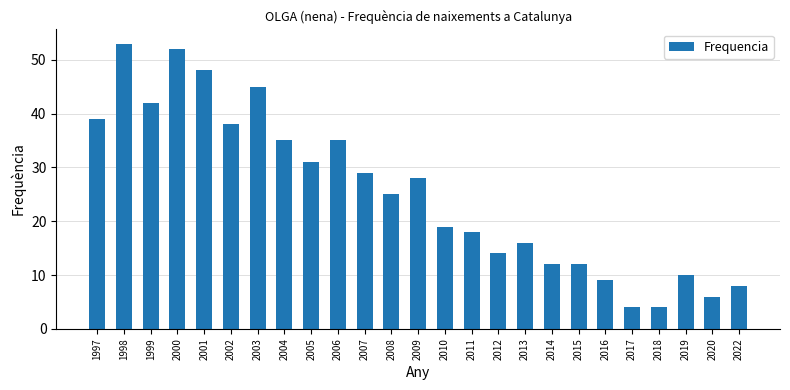

How many values are below 25?

12